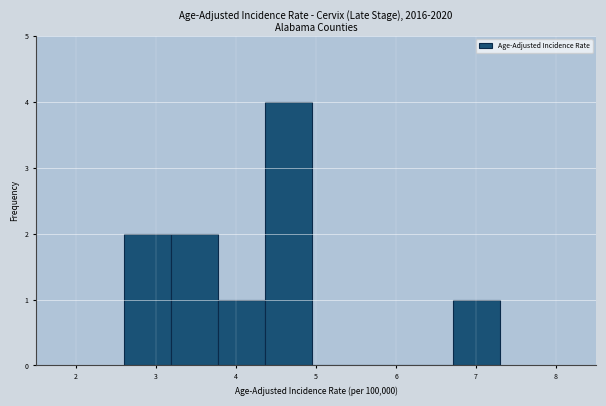

Reading left to right, list every bar in this chart as the range it spans on the x-axis followed by its height. Neither the bar edges nor the heights are printed on the chart, so give them approximately, as read against the axes.

2.6 to 3.2: 2
3.2 to 3.8: 2
3.8 to 4.4: 1
4.4 to 5.0: 4
5.0 to 5.5: 0
5.5 to 6.1: 0
6.1 to 6.7: 0
6.7 to 7.3: 1